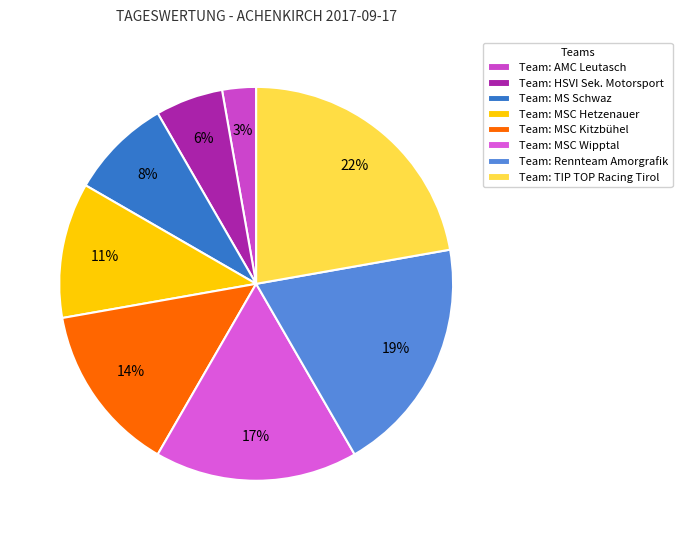

Is there a majority slice in this chart?

No